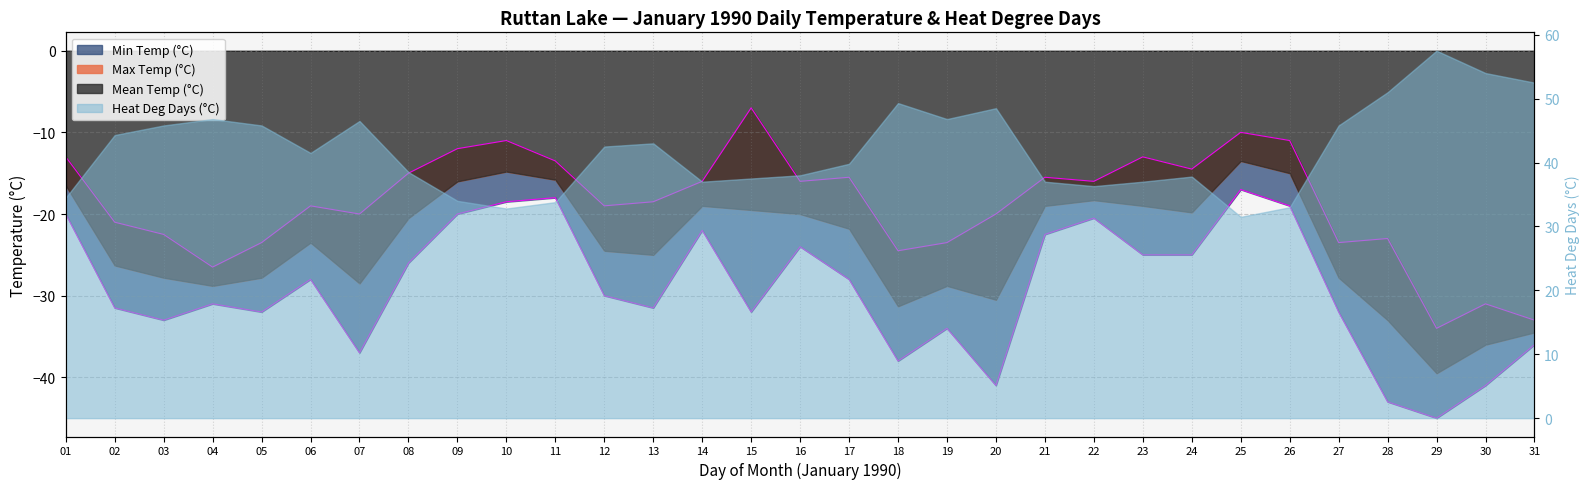

True or false: Min Temp (°C) and Max Temp (°C) cross at least once.

False